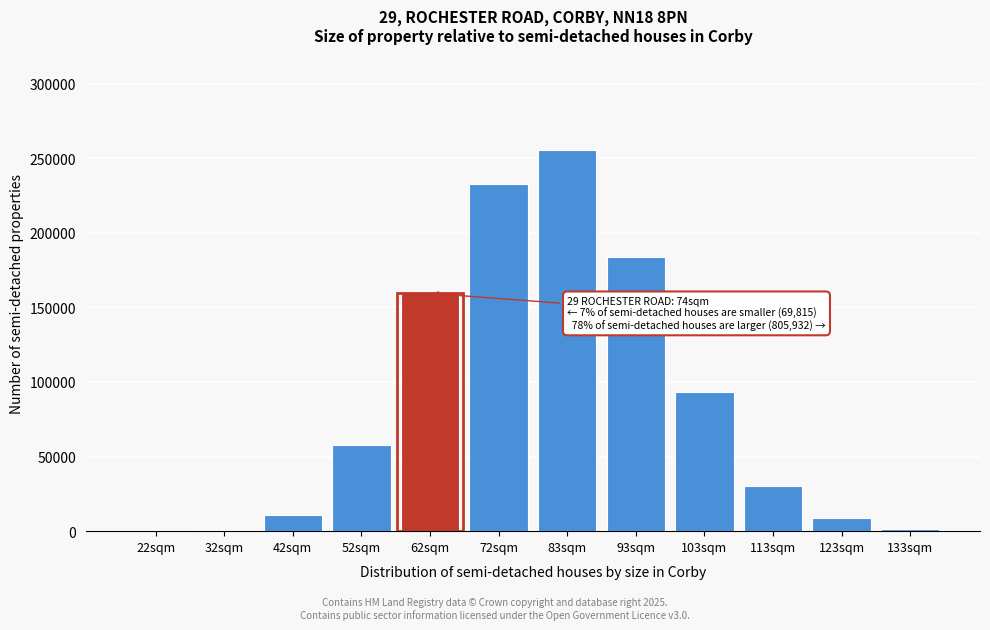

At which label is the value closest to 127913?

62sqm